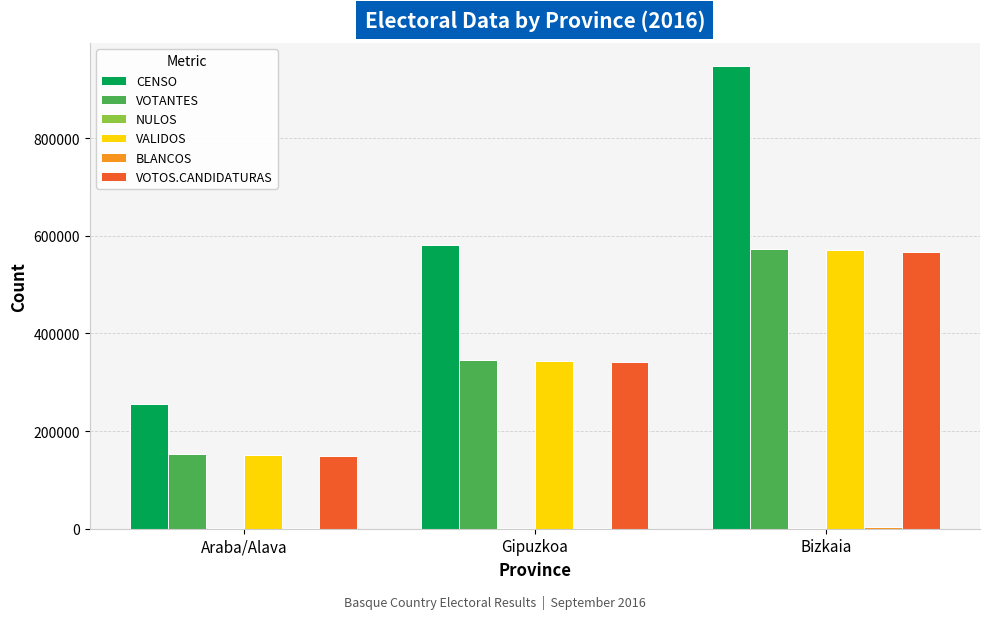

The VALIDOS series shows 151091 at Araba/Alava. True or false?

True